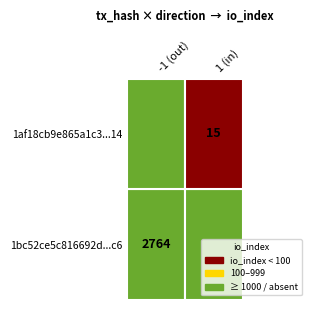

Reading right to left, list all the values displayed in this chart.

1bc52ce5c816692ddb94854cf1d0f43ec9818c6: 2764	-1
1af18cb9e865a1c35cdfd5a93426559b5844514: 15	1